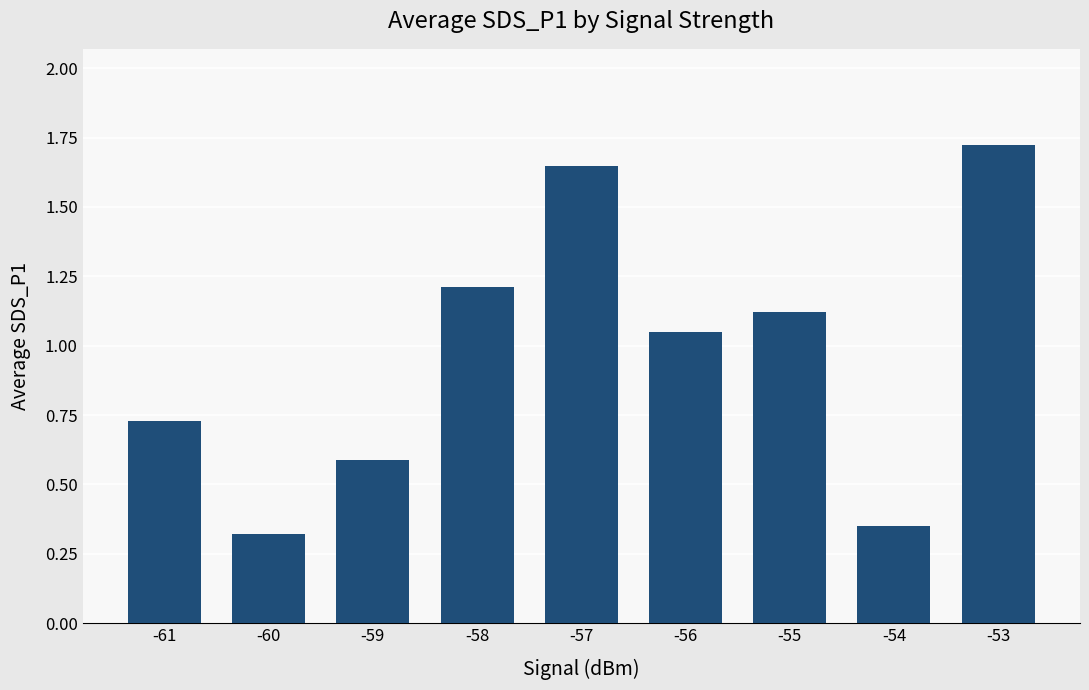

At which category does the chart reach its peak across all series?

-53